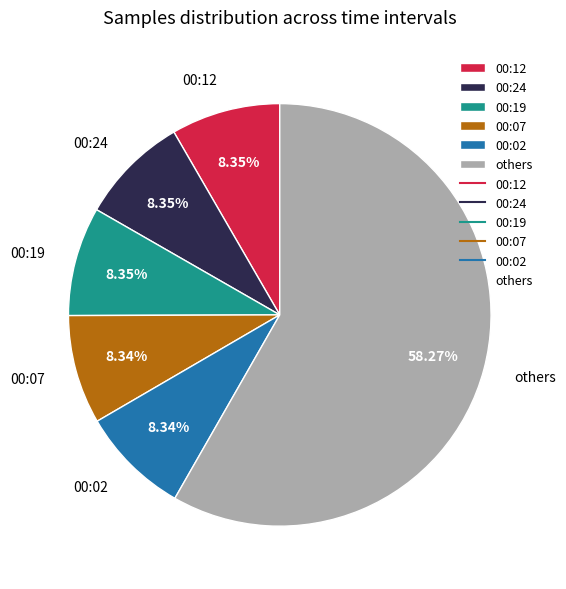

What is the ratio of the value at 00:07 to the value at 00:24?

1.0